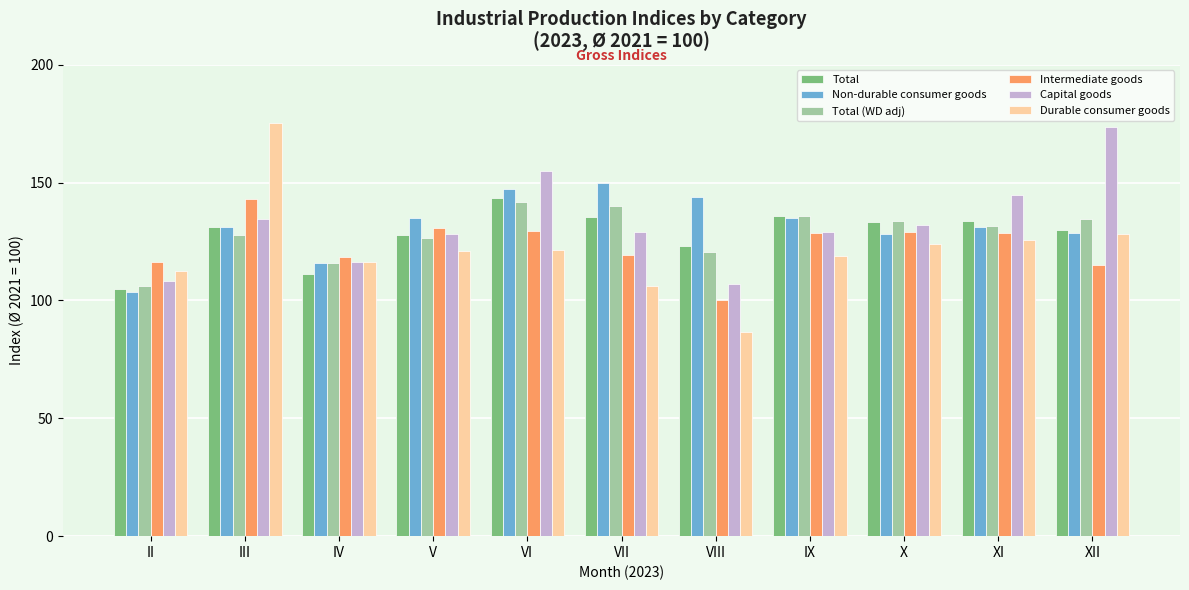

Which category has the lowest value across all series?

VIII